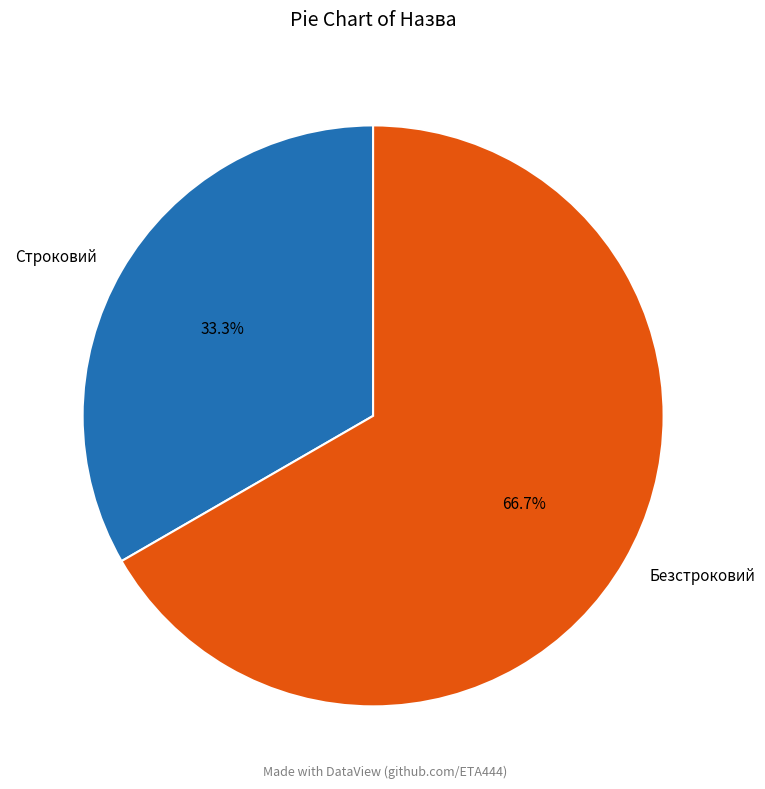

Combined, what portion of the pie is Безстроковий and Строковий?

100.0%